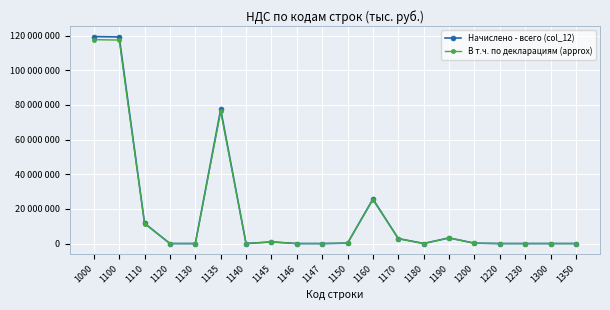

True or false: Начислено - всего (col_12) and В т.ч. по декларациям (approx) intersect in this chart.

False